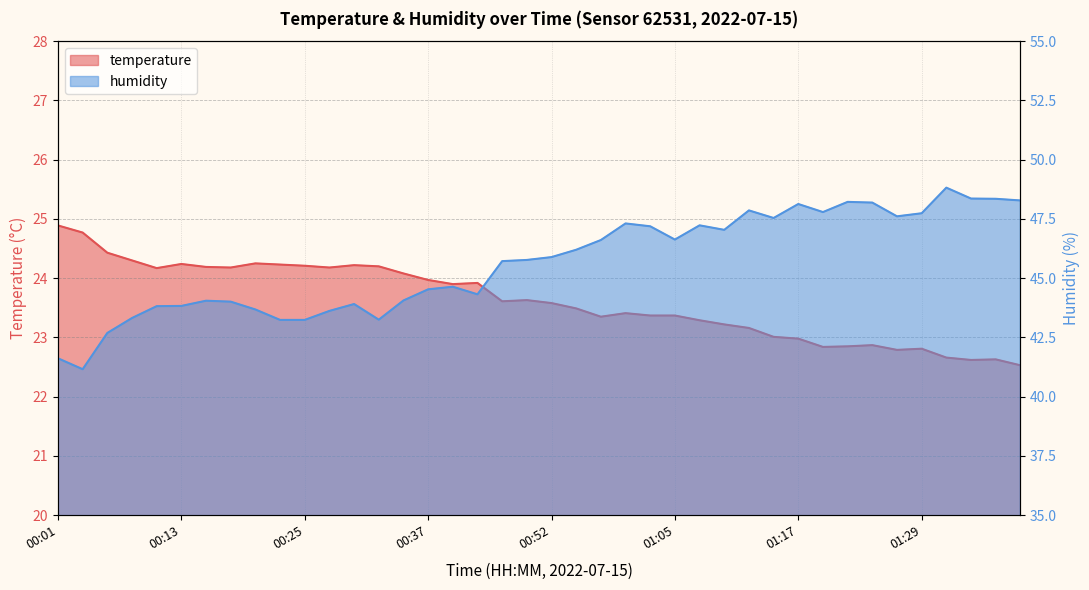

What is the difference between the highest and lowest values at 00:01?

16.7